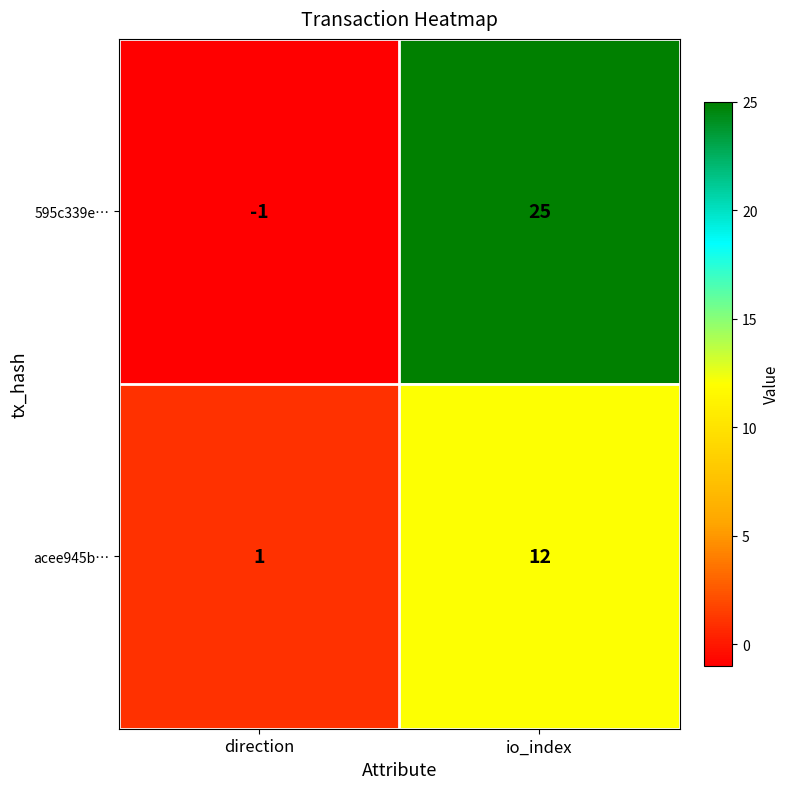

List the labels in order of 595c339e… value, largest first.

io_index, direction